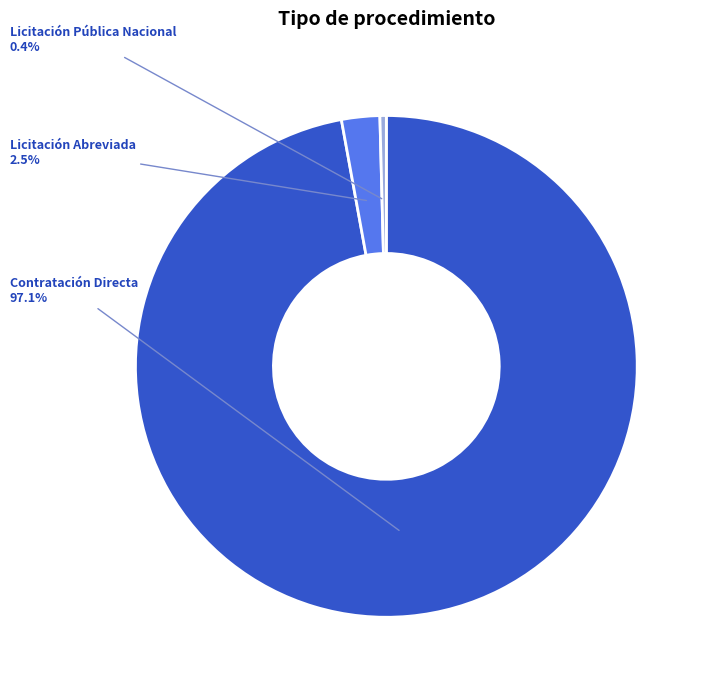

What is the total percentage of Licitación Abreviada and Licitación Pública Nacional?

2.9%